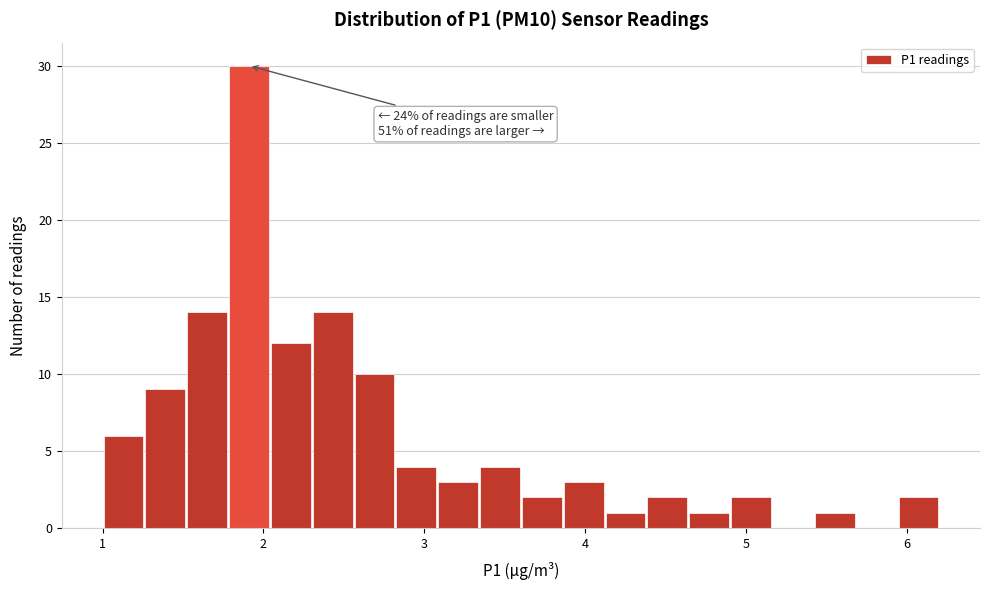

Read against the x-axis, roughly where is the centre of the tallest bar?

1.9